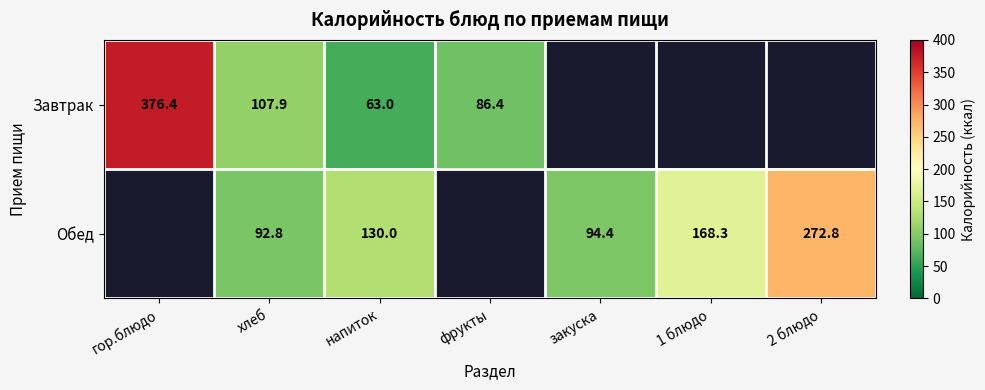

The Обед series shows 92.8 at хлеб. True or false?

True